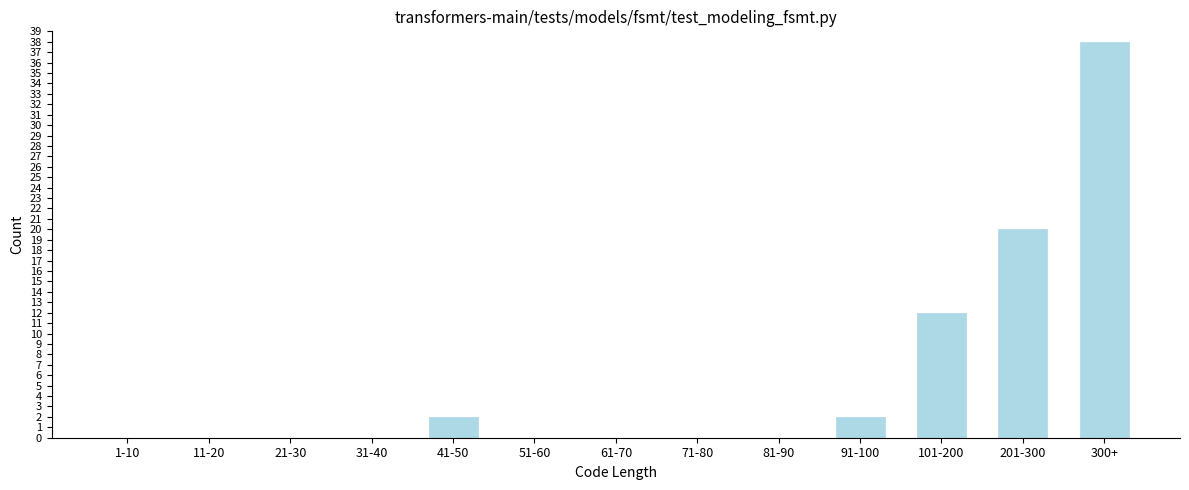

Reading right to left, extract all data points from this chart.

300+=38	201-300=20	101-200=12	91-100=2	81-90=0	71-80=0	61-70=0	51-60=0	41-50=2	31-40=0	21-30=0	11-20=0	1-10=0